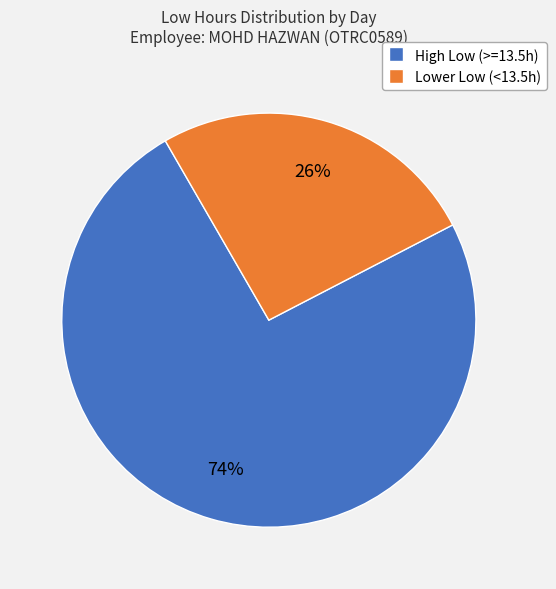

To the nearest percent, what is the average slice percentage?

50%